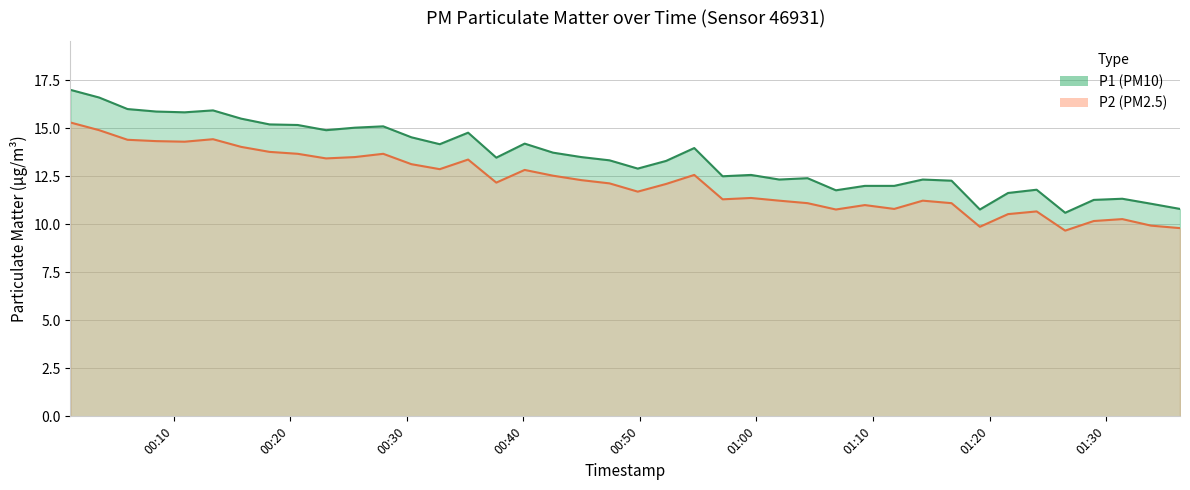

What is the value of the P2 point at the 5th from the left?

14.3